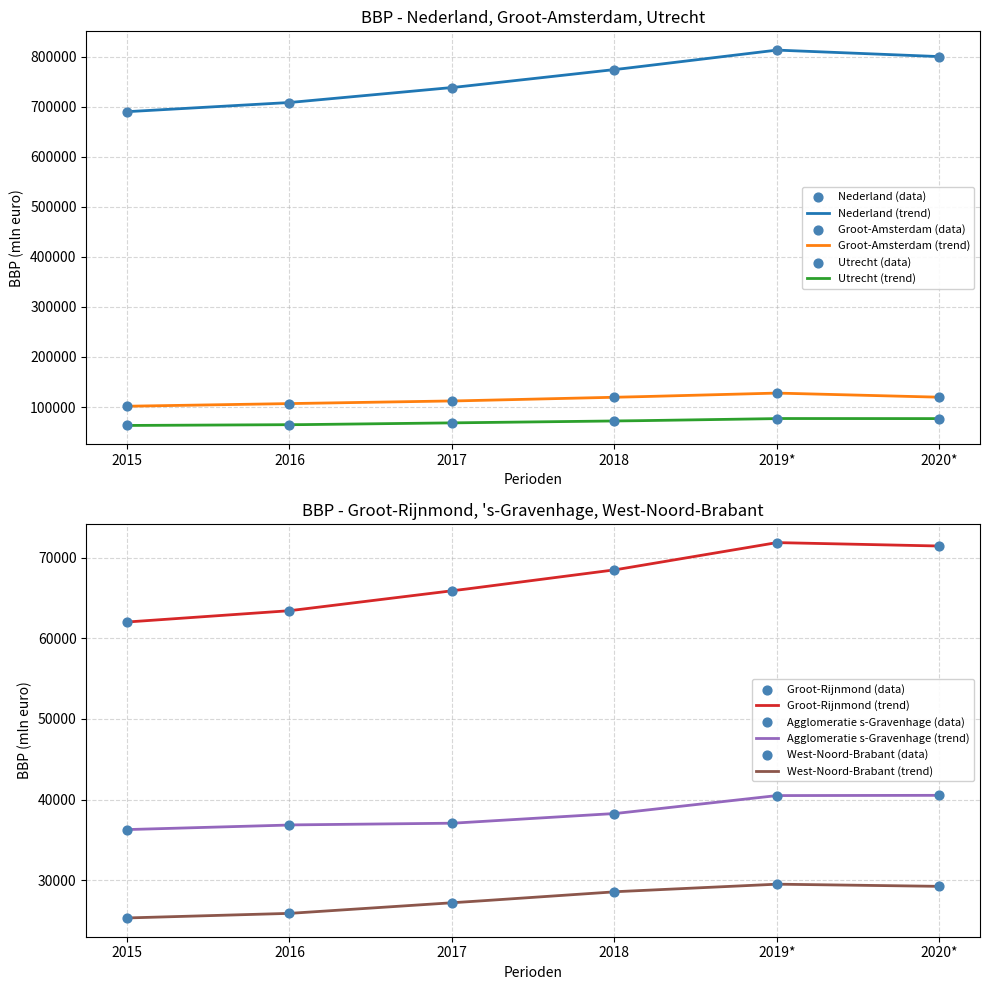

At which category is the sum across all series the highest?

2019*